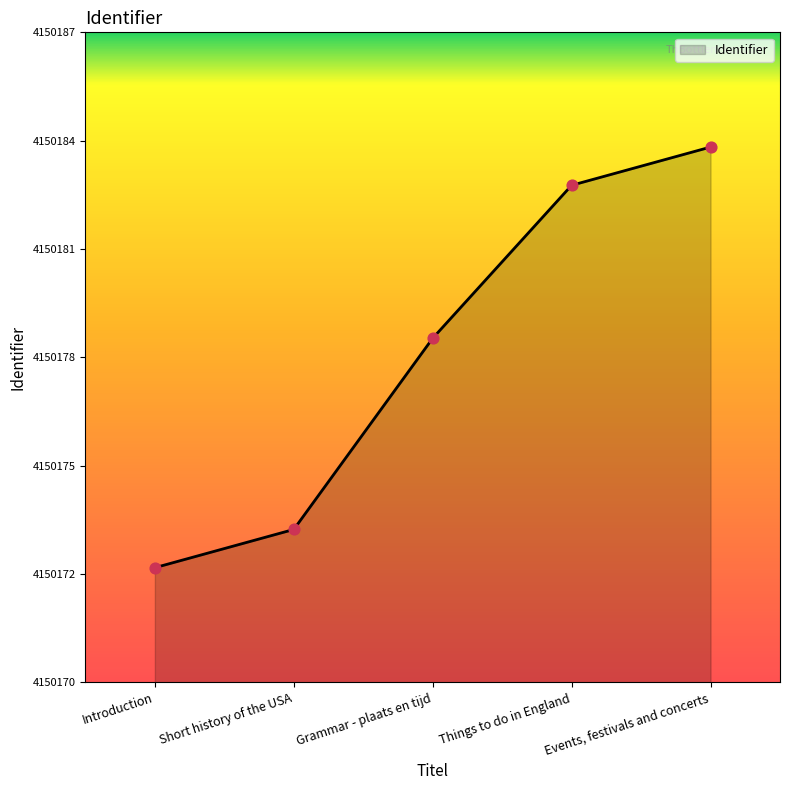

Approximately how many times larger is the value at Events, festivals and concerts compared to Things to do in England?

1.0